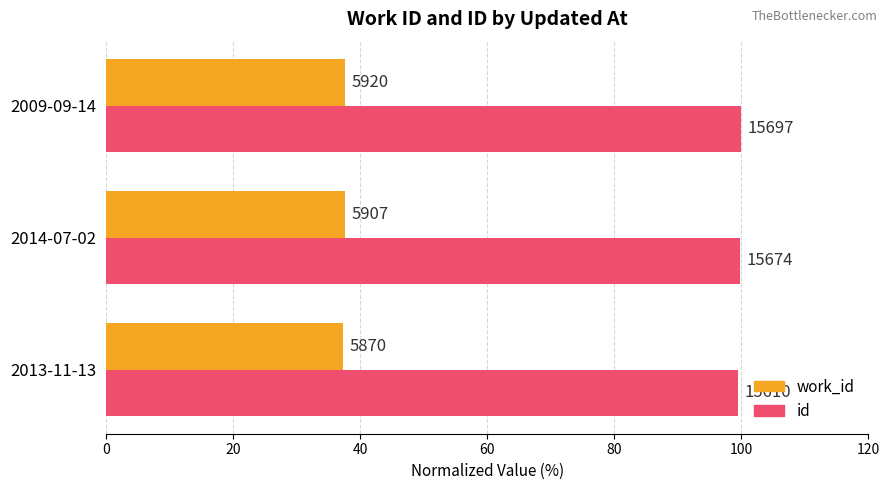

What is the greatest value displayed?

100.0